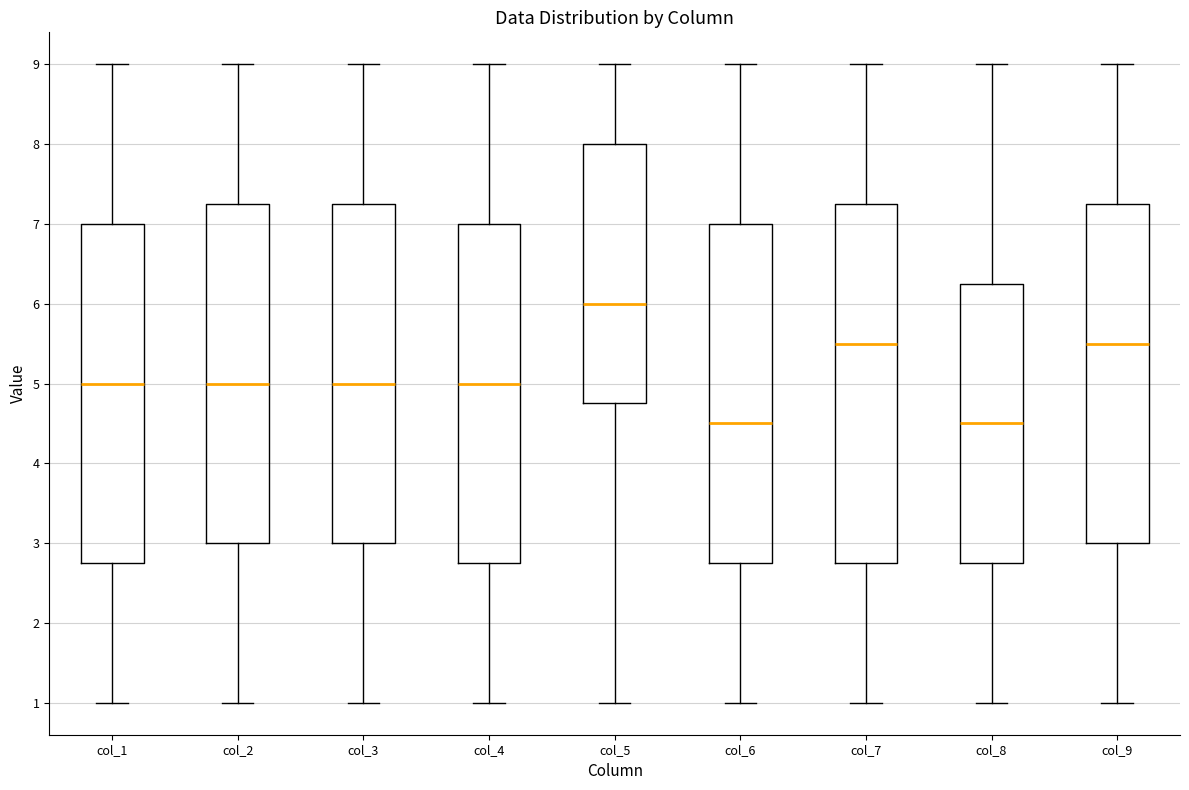

Reading left to right, read every box against the y-axis: the position of its median line, the range the box covers, and the ends of its whiskers. The values are not printed on the chart, so give them approximately, as read against the axis.

col_1: median 5.0, box 2.8 to 7.0, whiskers 1.0 to 9.0
col_2: median 5.0, box 3.0 to 7.3, whiskers 1.0 to 9.0
col_3: median 5.0, box 3.0 to 7.3, whiskers 1.0 to 9.0
col_4: median 5.0, box 2.8 to 7.0, whiskers 1.0 to 9.0
col_5: median 6.0, box 4.8 to 8.0, whiskers 1.0 to 9.0
col_6: median 4.5, box 2.8 to 7.0, whiskers 1.0 to 9.0
col_7: median 5.5, box 2.8 to 7.3, whiskers 1.0 to 9.0
col_8: median 4.5, box 2.8 to 6.3, whiskers 1.0 to 9.0
col_9: median 5.5, box 3.0 to 7.3, whiskers 1.0 to 9.0